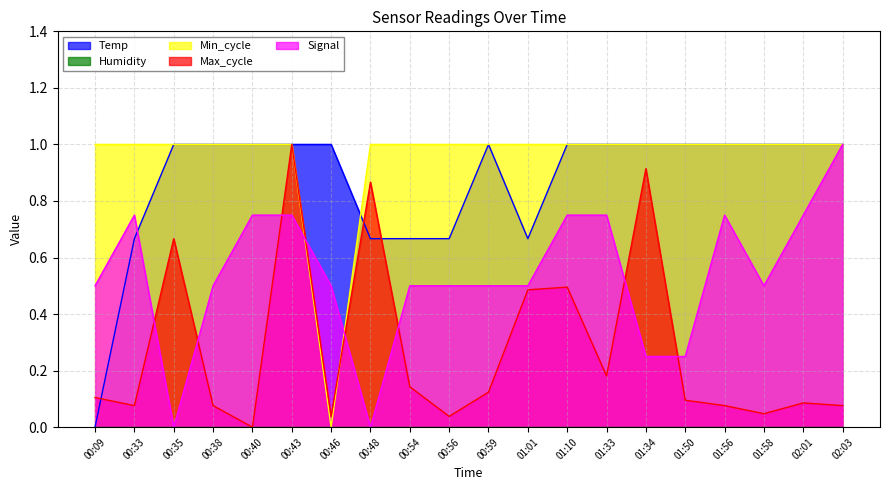

What is the difference between the highest and lowest values at 01:56?

1.0